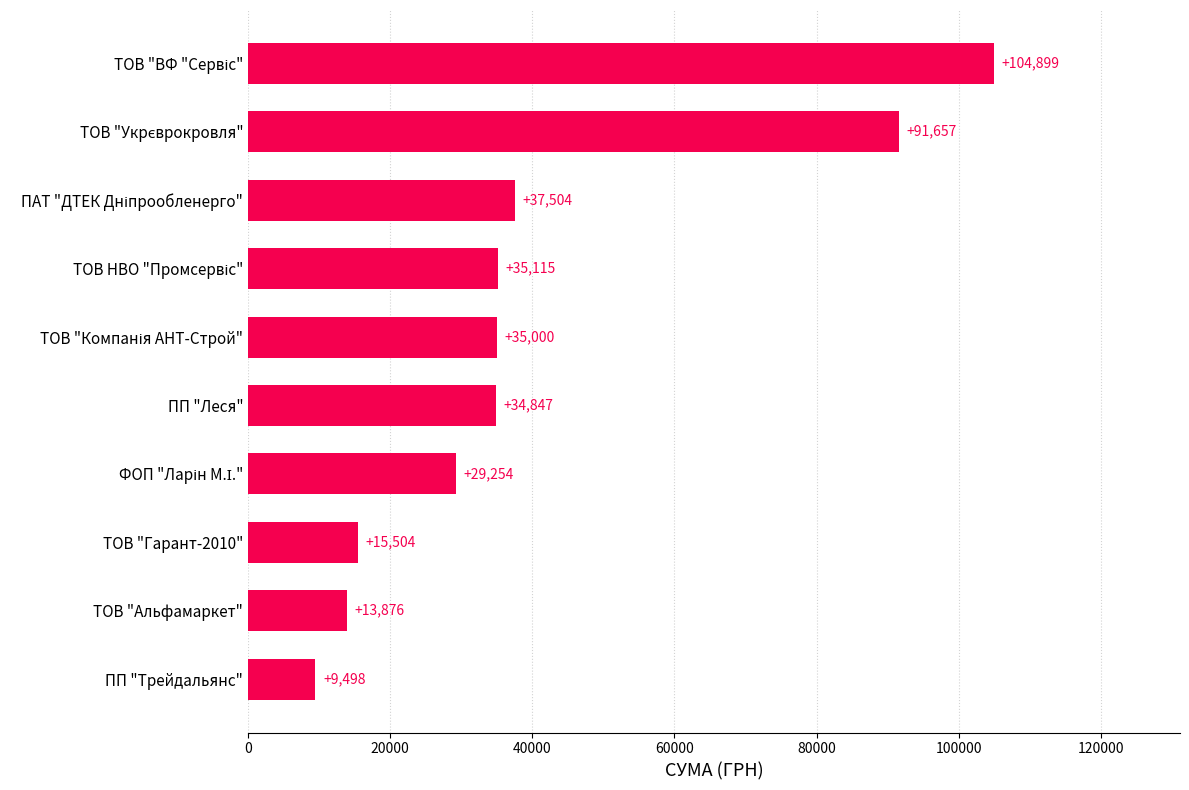

What is the difference between the maximum and minimum values?

95401.0